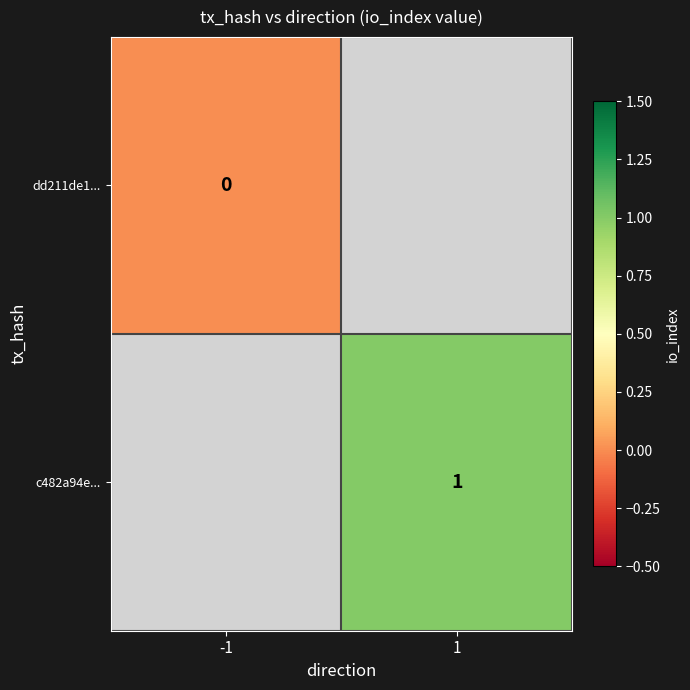

At which category does the chart reach its minimum across all series?

-1